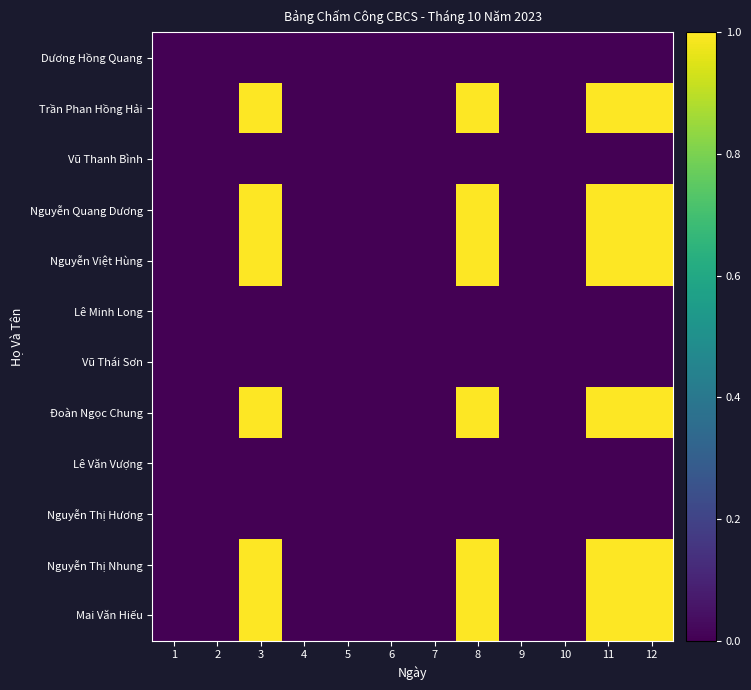

Reading left to right, extract all data points from this chart.

Dương Hồng Quang: 1=0	2=0	3=0	4=0	5=0	6=0	7=0	8=0	9=0	10=0	11=0	12=0
Trần Phan Hồng Hải: 1=0	2=0	3=1	4=0	5=0	6=0	7=0	8=1	9=0	10=0	11=1	12=1
Vũ Thanh Bình: 1=0	2=0	3=0	4=0	5=0	6=0	7=0	8=0	9=0	10=0	11=0	12=0
Nguyễn Quang Dương: 1=0	2=0	3=1	4=0	5=0	6=0	7=0	8=1	9=0	10=0	11=1	12=1
Nguyễn Việt Hùng: 1=0	2=0	3=1	4=0	5=0	6=0	7=0	8=1	9=0	10=0	11=1	12=1
Lê Minh Long: 1=0	2=0	3=0	4=0	5=0	6=0	7=0	8=0	9=0	10=0	11=0	12=0
Vũ Thái Sơn: 1=0	2=0	3=0	4=0	5=0	6=0	7=0	8=0	9=0	10=0	11=0	12=0
Đoàn Ngọc Chung: 1=0	2=0	3=1	4=0	5=0	6=0	7=0	8=1	9=0	10=0	11=1	12=1
Lê Văn Vượng: 1=0	2=0	3=0	4=0	5=0	6=0	7=0	8=0	9=0	10=0	11=0	12=0
Nguyễn Thị Hương: 1=0	2=0	3=0	4=0	5=0	6=0	7=0	8=0	9=0	10=0	11=0	12=0
Nguyễn Thị Nhung: 1=0	2=0	3=1	4=0	5=0	6=0	7=0	8=1	9=0	10=0	11=1	12=1
Mai Văn Hiếu: 1=0	2=0	3=1	4=0	5=0	6=0	7=0	8=1	9=0	10=0	11=1	12=1